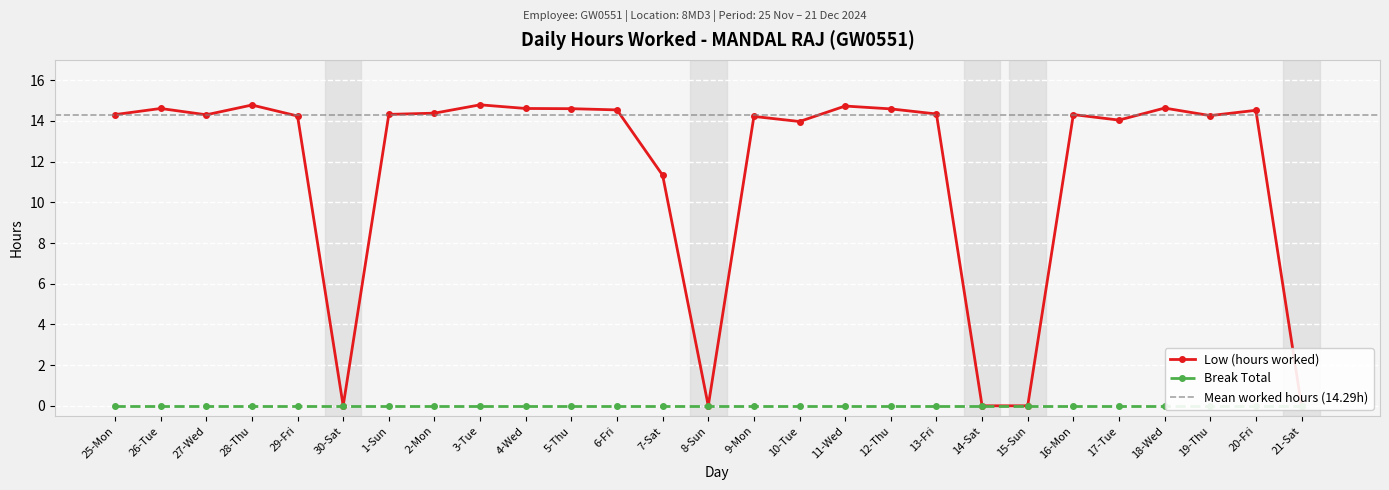

Does the chart display data point markers on the line(s)?

Yes